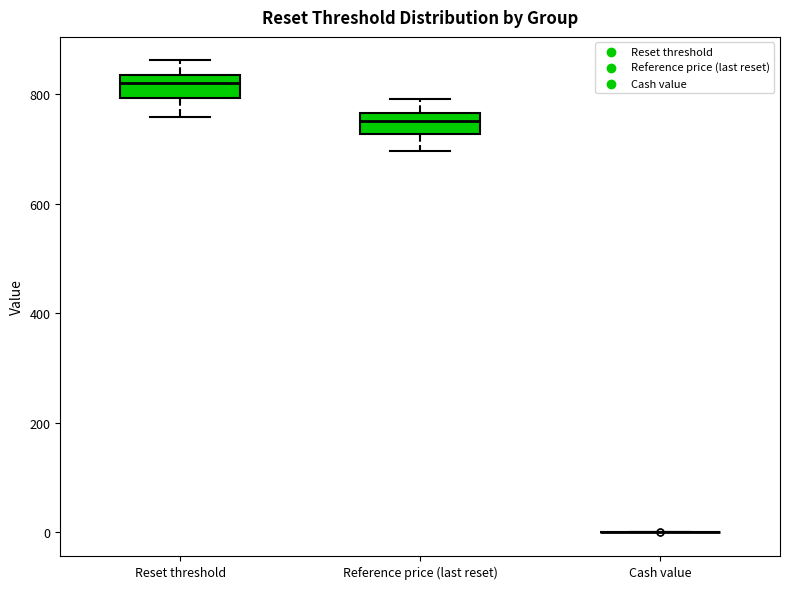

Reading left to right, read every box against the y-axis: the position of its median line, the range the box covers, and the ends of its whiskers. The values are not printed on the chart, so give them approximately, as read against the axis.

Reset threshold: median 820, box 800 to 840, whiskers 760 to 860
Reference price (last reset): median 760 (inside the box), box 720 to 760, whiskers 700 to 800
Cash value: box collapsed to a line at 0, whiskers 0 to 0